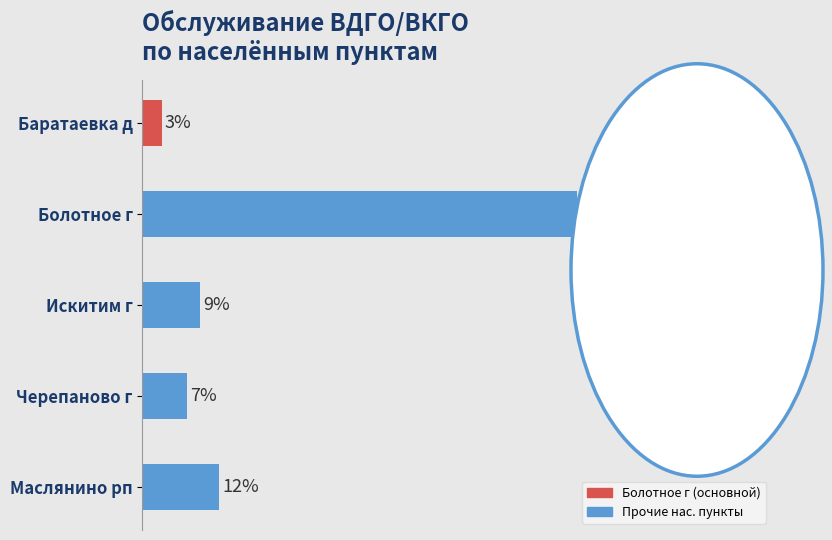

Which category has the lowest value across all series?

Баратаевка д